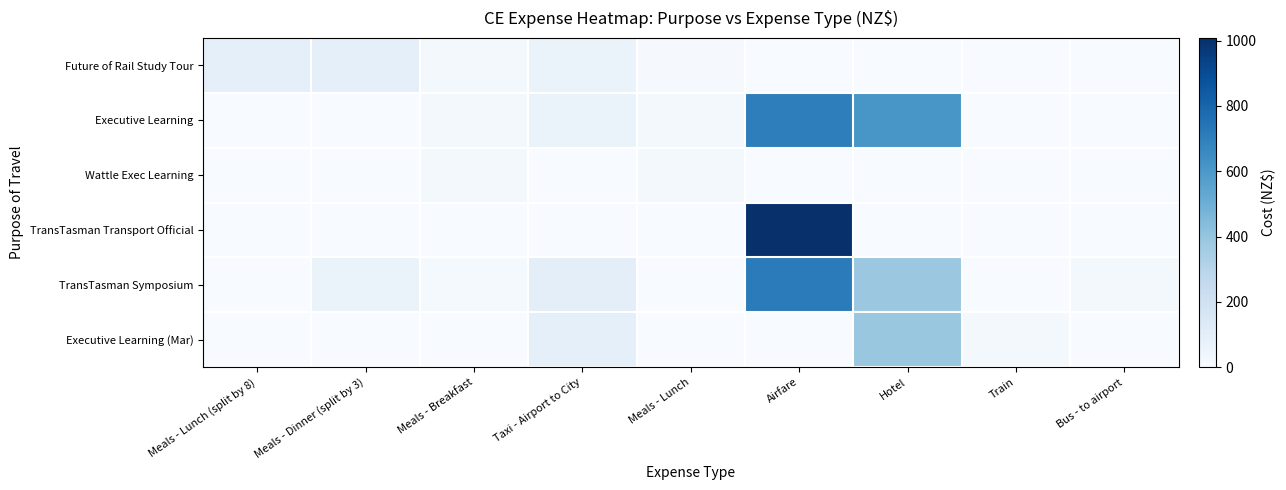

Which series has the largest range (max minus min)?

TransTasman Transport Official